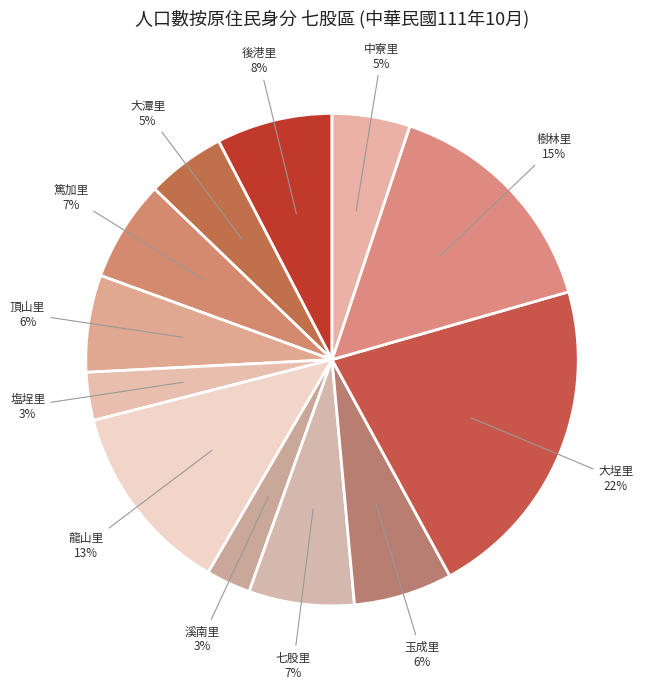

The 龍山里 slice represents 7% of the pie. True or false?

False